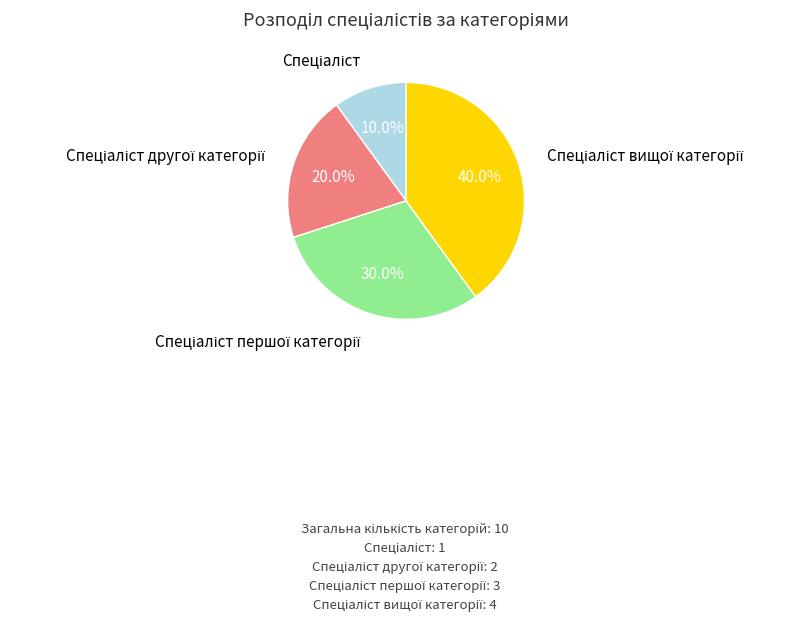

Is there a majority slice in this chart?

No